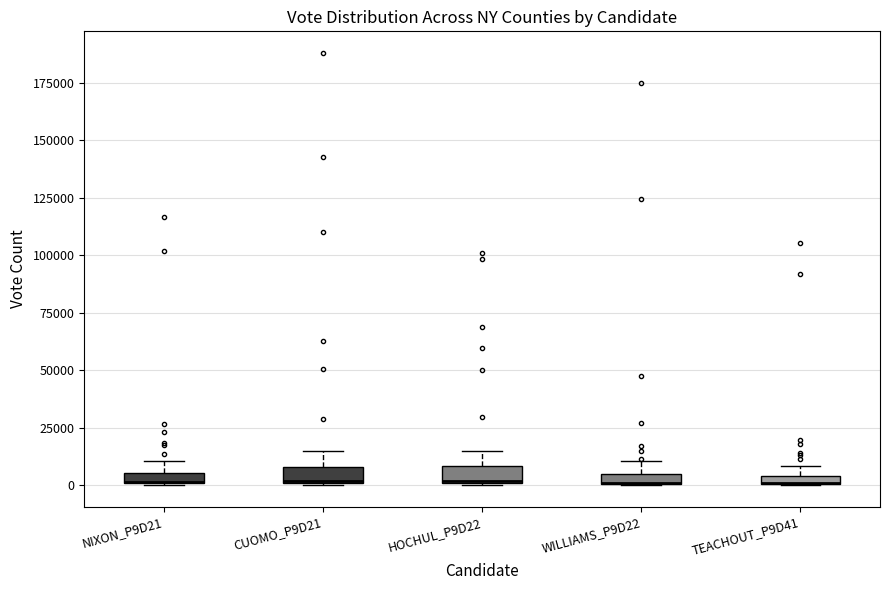

Where is the upper edge of the box for NIXON_P9D21 on the y-axis? The values are not printed on the chart, so give them approximately, as read against the axis.

5000